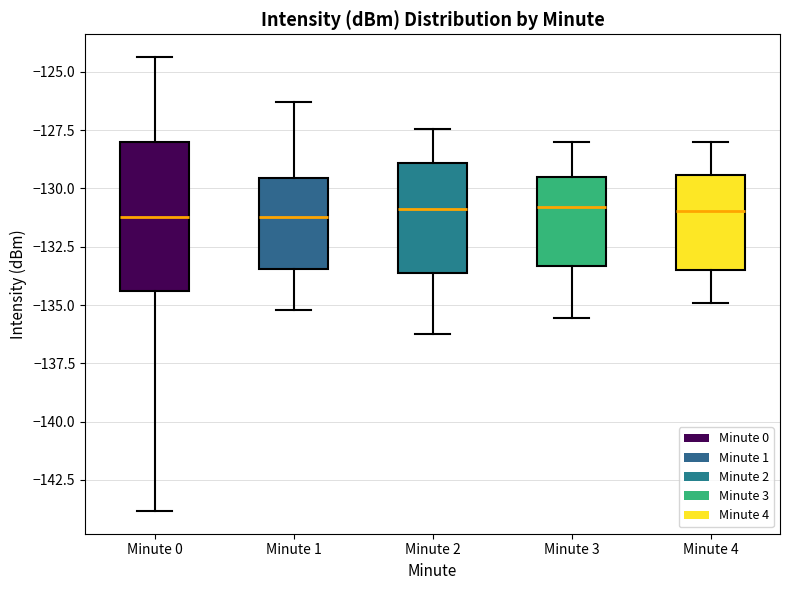

Comparing the boxes themselves (not the whiskers), which one is the tallest?

Minute 0